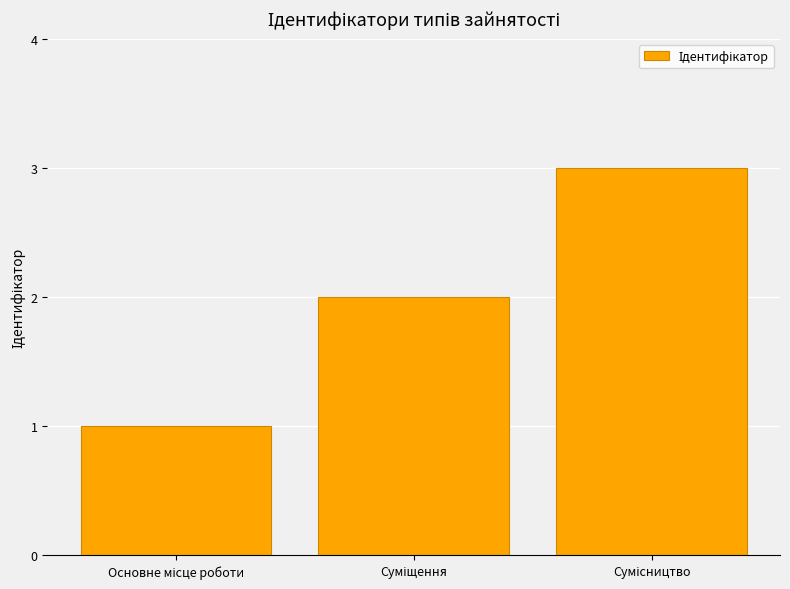

How many bars are there in total?

3